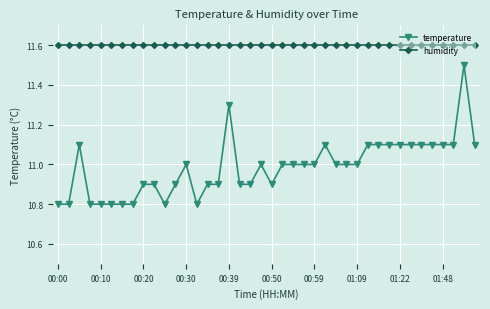

What is the value of the humidity point at the 3rd from the left?

11.6